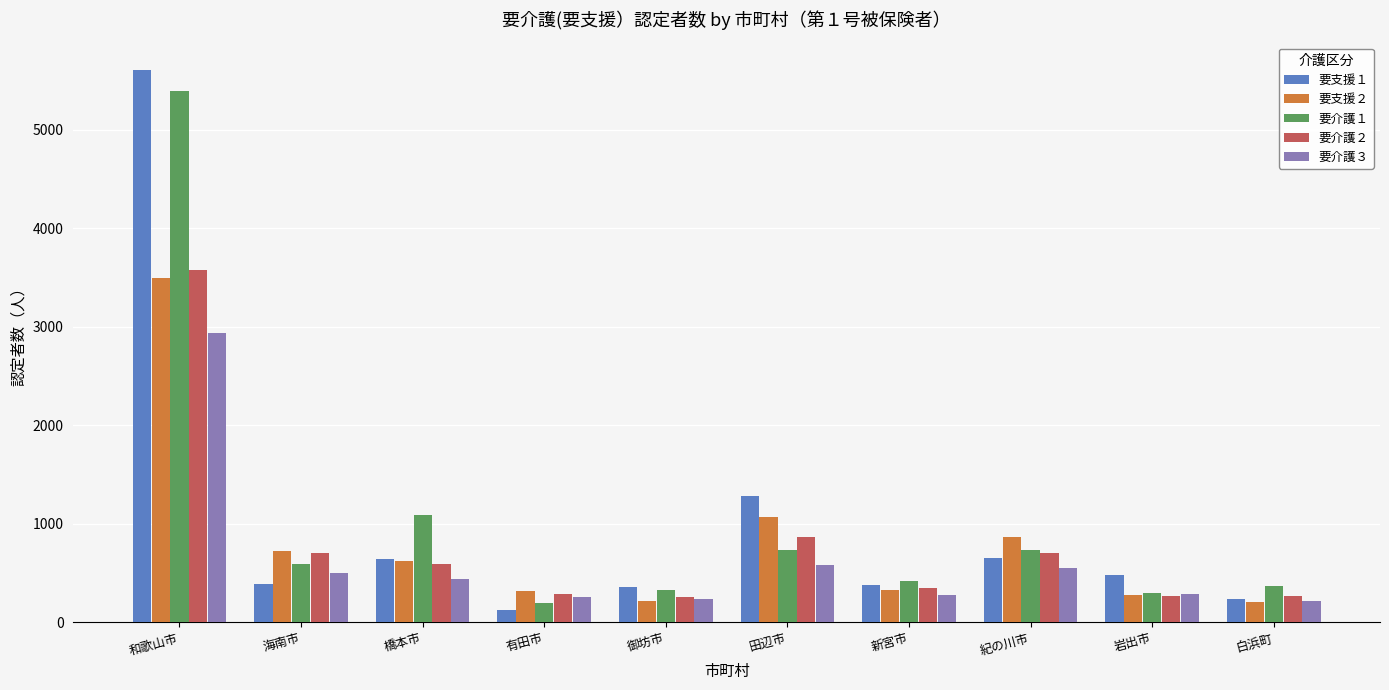

What is the difference between the 要介護１ values at 御坊市 and 紀の川市?

403